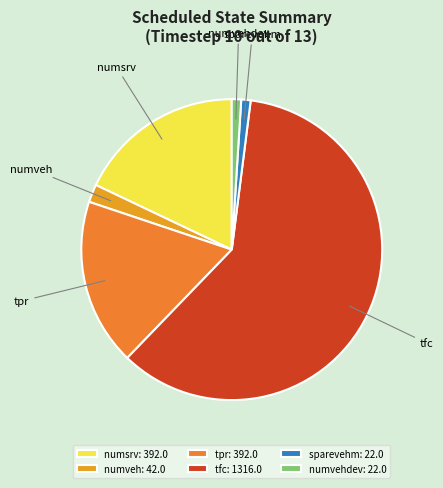

Is it true that numveh is 2% of the pie?

True